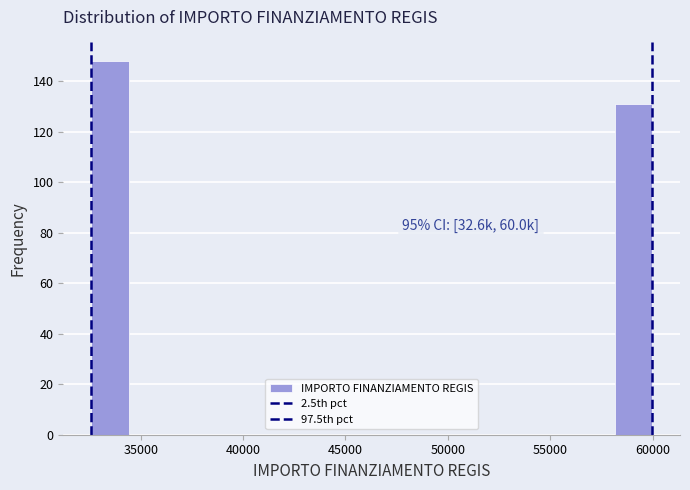

Around what value on the x-axis is the tallest bar? Give the approximate position of its centre, as read against the axis.

33500